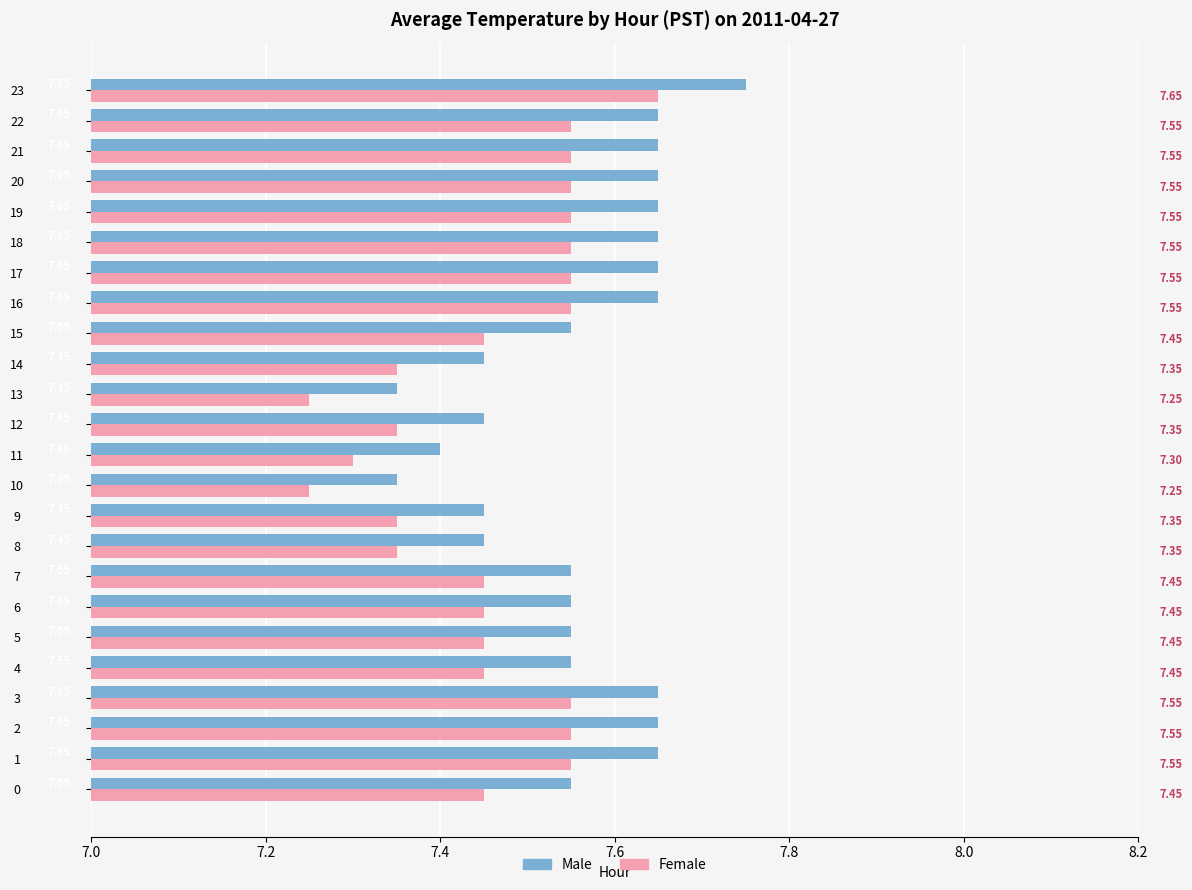

How many Male values are between 7 and 8?

24